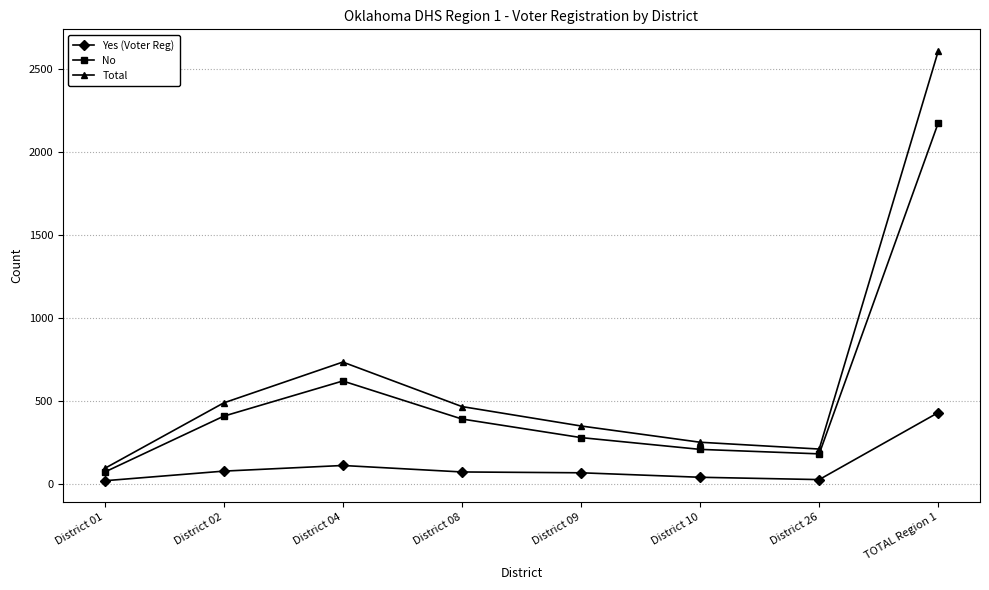

The value of Total at District 09 is 543. True or false?

False